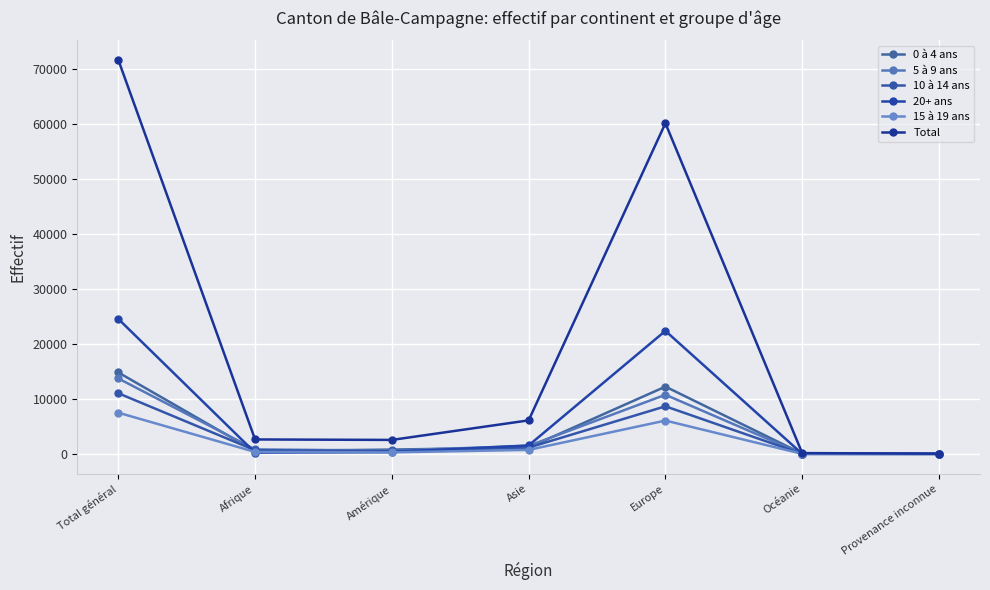

How many times do 20+ ans and 15 à 19 ans cross each other?

2